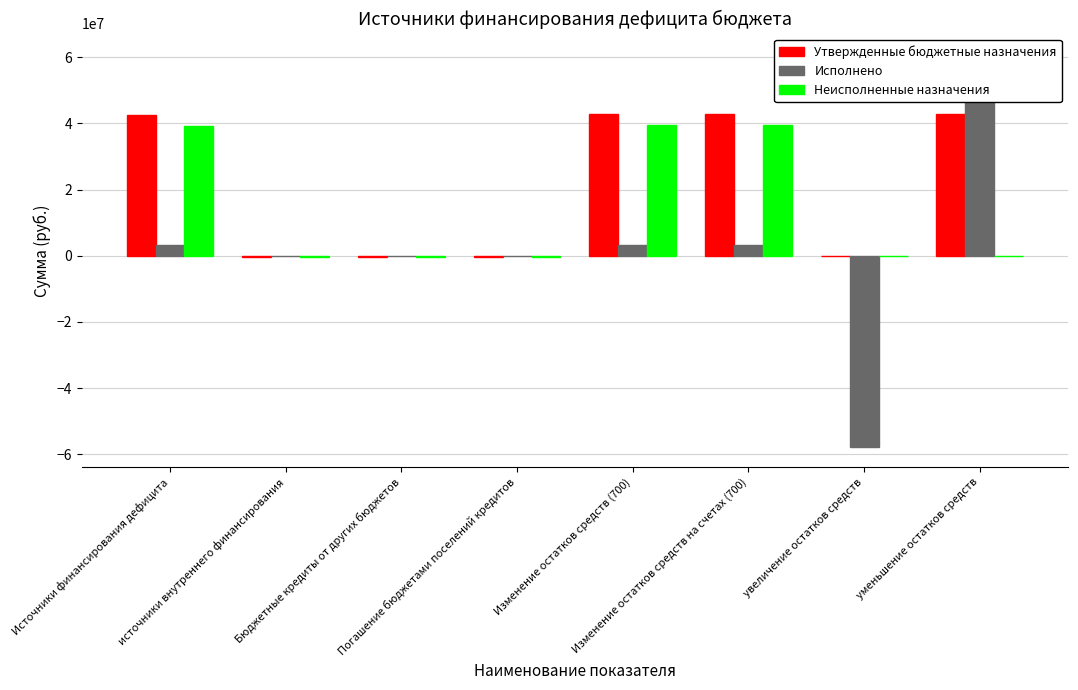

Which series has the largest total across all categories?

Утвержденные бюджетные назначения